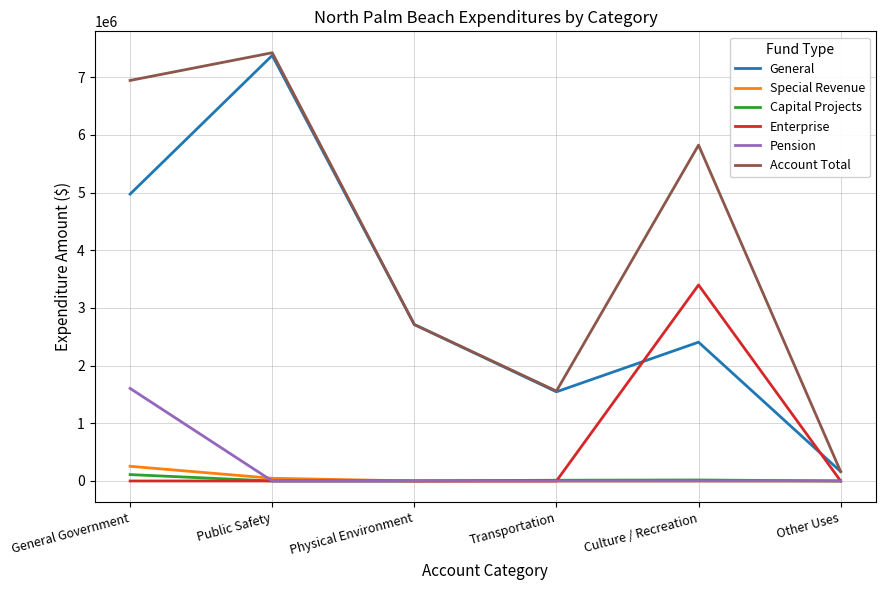

At which category is the sum across all series the highest?

Public Safety